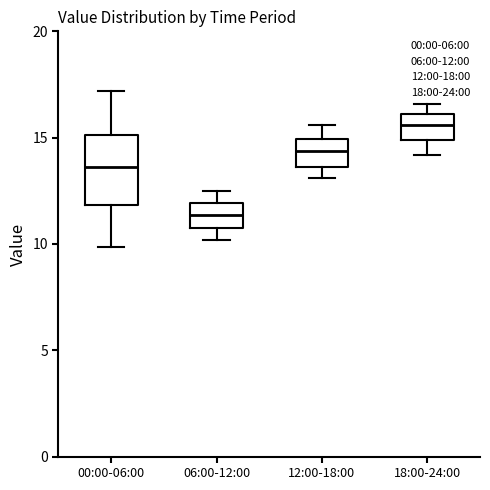

Reading left to right, read every box against the y-axis: the position of its median line, the range the box covers, and the ends of its whiskers. The values are not printed on the chart, so give them approximately, as read against the axis.

00:00-06:00: median 13.5, box 12.0 to 15.0, whiskers 10.0 to 17.0
06:00-12:00: median 11.5, box 10.5 to 12.0, whiskers 10.0 to 12.5
12:00-18:00: median 14.5, box 13.5 to 15.0, whiskers 13.0 to 15.5
18:00-24:00: median 15.5, box 15.0 to 16.0, whiskers 14.0 to 16.5